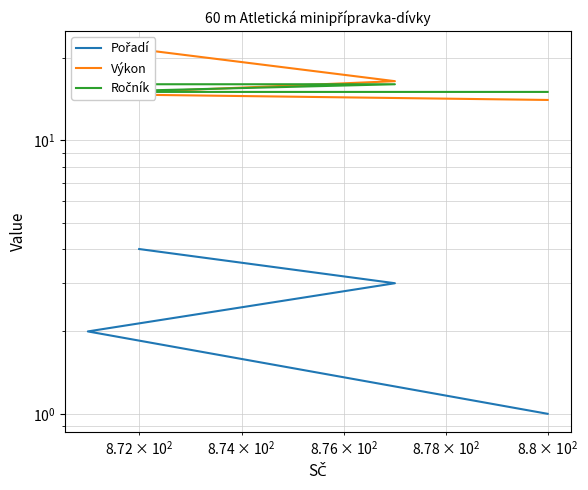

What is the average value of the Pořadí series?

2.5